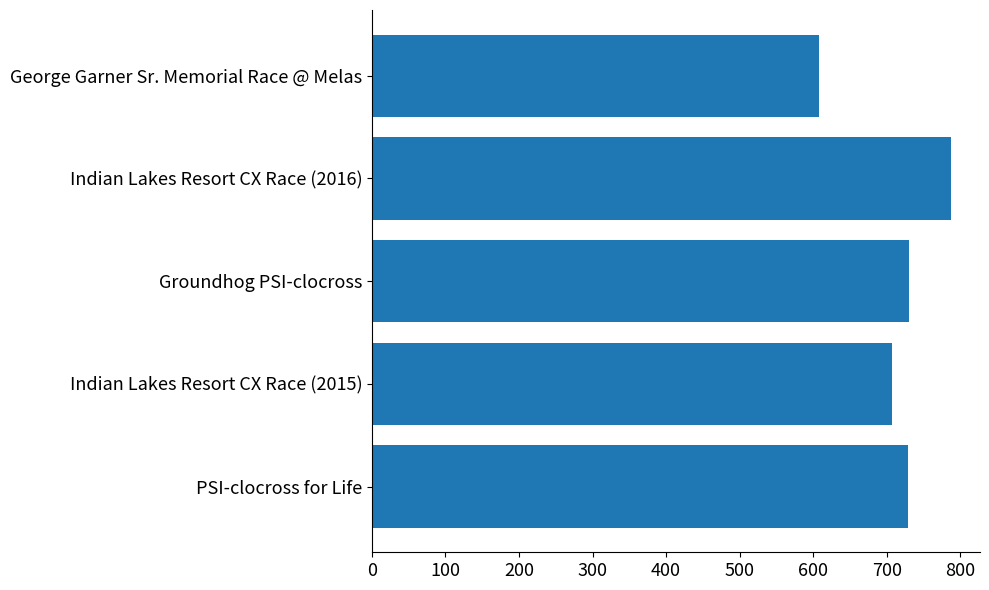

What is the difference between the second highest and second lowest values?

23.7